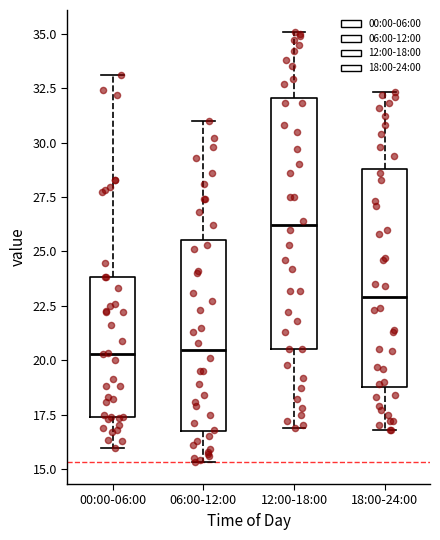

Where does the lower whisker of the box for 06:00-12:00 end on the y-axis? The values are not printed on the chart, so give them approximately, as read against the axis.

15.5